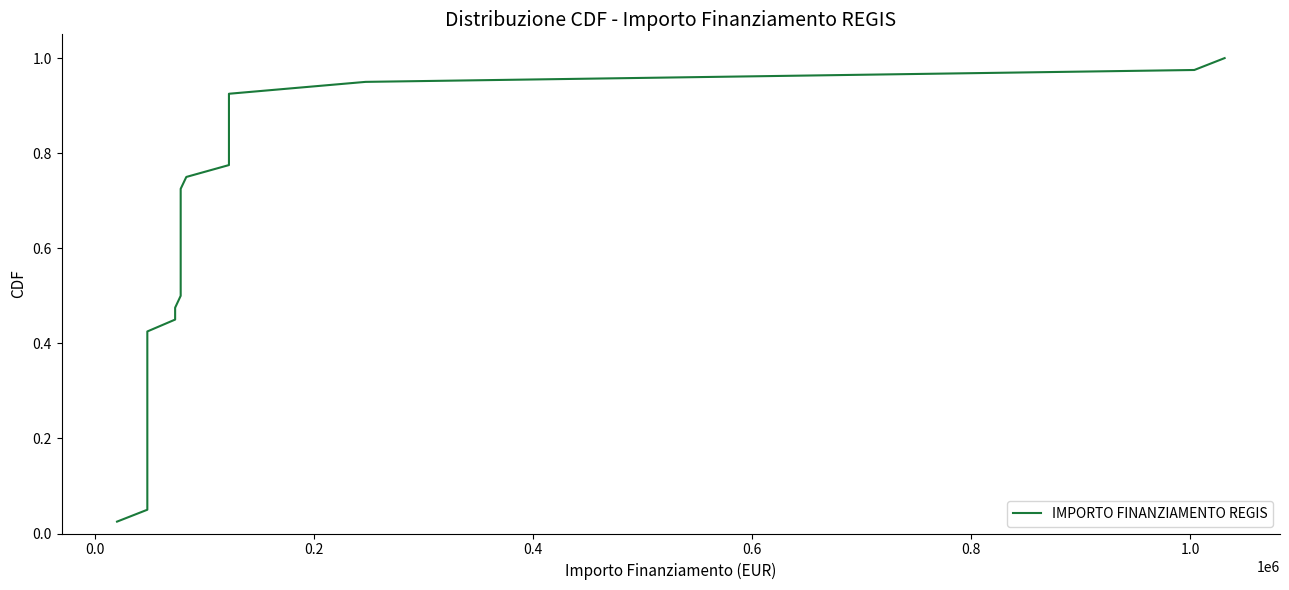

What is the sum of all values?

20.5